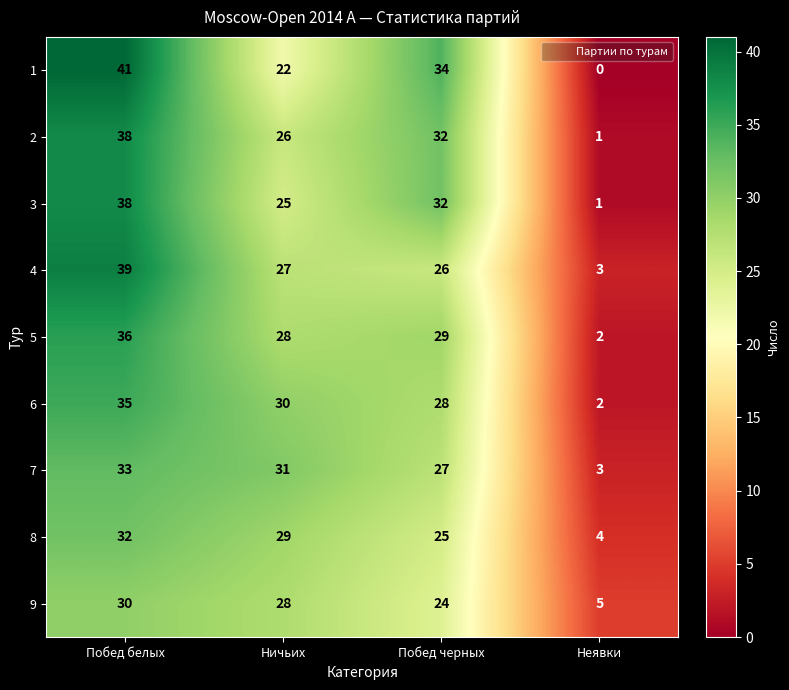

How many data points does each series have?

4